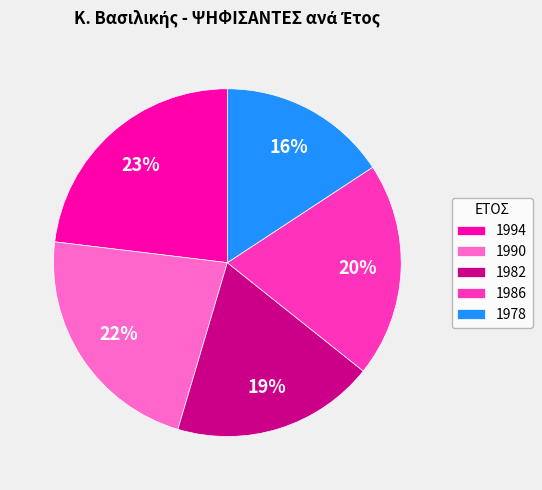

Which category has the biggest portion of the pie?

1994